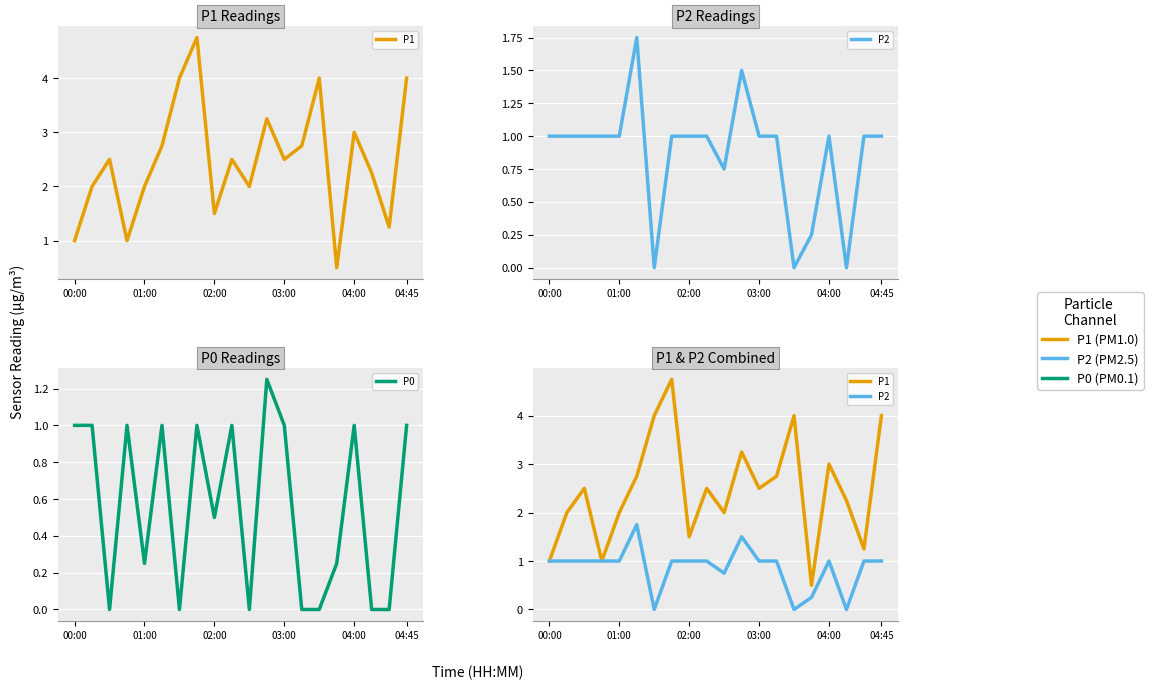

Reading left to right, transcribe all the data shown in this chart.

P1: 1.0	2.0	2.5	1.0	2.0	2.8	4.0	4.8	1.5	2.5	2.0	3.2	2.5	2.8	4.0	0.5	3.0	2.2	1.2	4.0
P2: 1.0	1.0	1.0	1.0	1.0	1.8	0.0	1.0	1.0	1.0	0.8	1.5	1.0	1.0	0.0	0.2	1.0	0.0	1.0	1.0
P0: 1.0	1.0	0.0	1.0	0.2	1.0	0.0	1.0	0.5	1.0	0.0	1.2	1.0	0.0	0.0	0.2	1.0	0.0	0.0	1.0